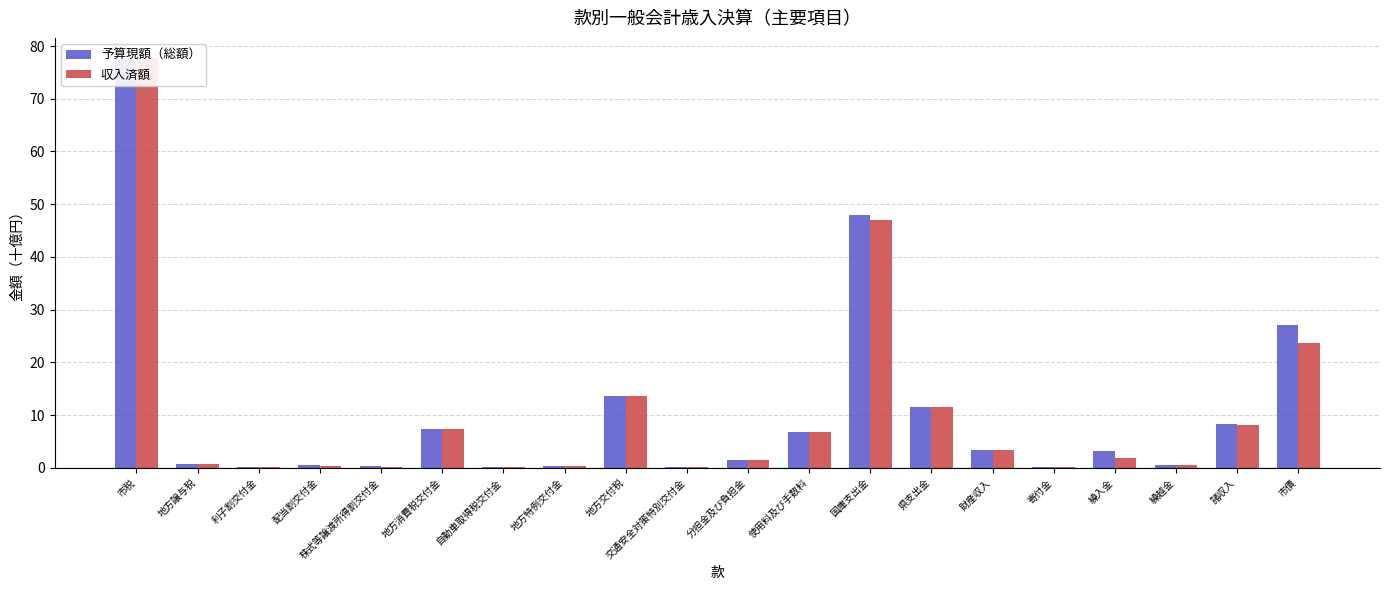

What is the difference between the maximum and second lowest values in the 収入済額 series?

77.6